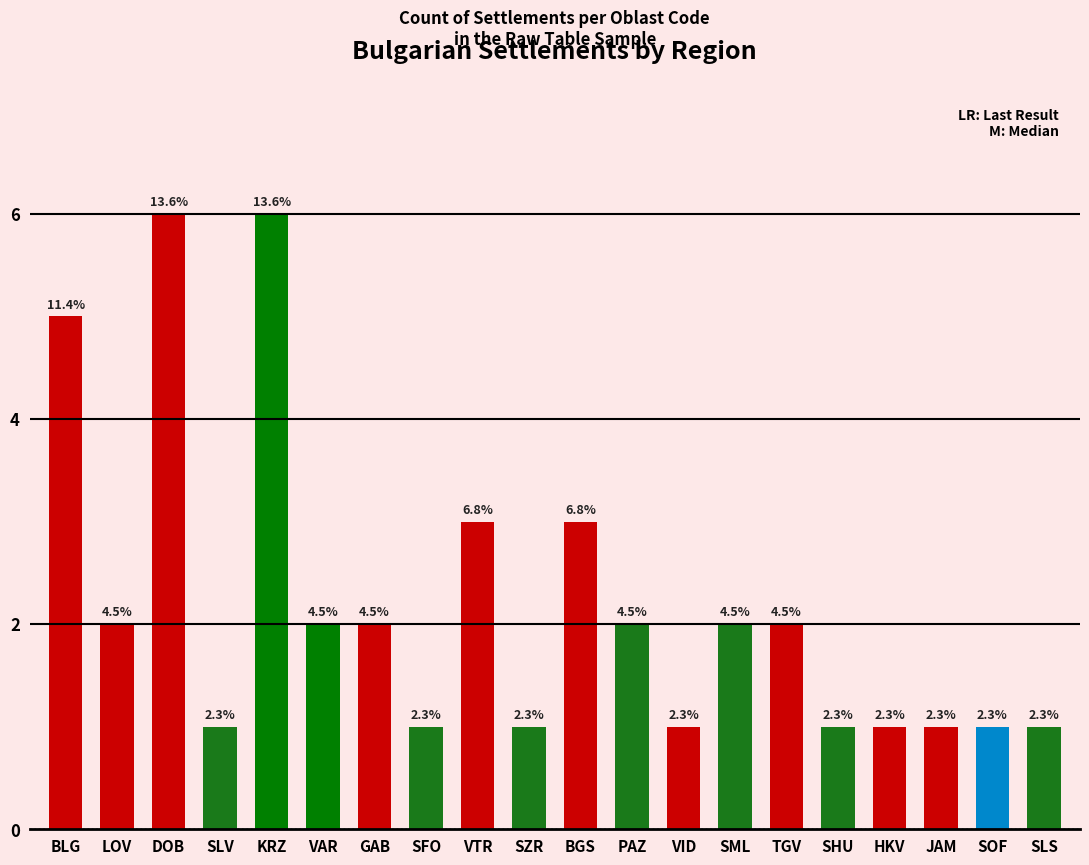

How many bars are there in total?

20